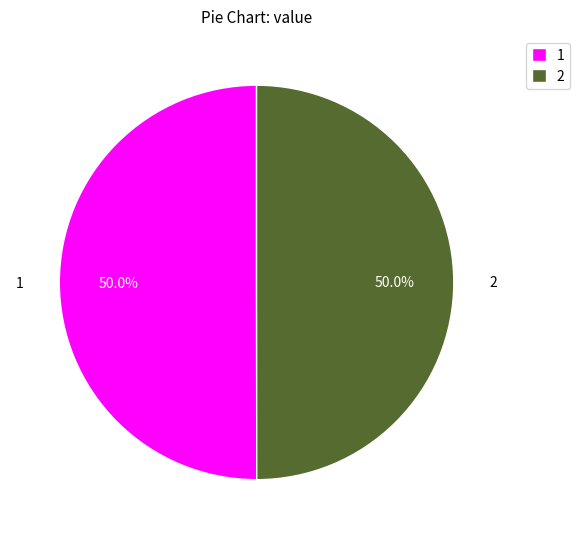

How much of the chart is everything except 1?

50.0%